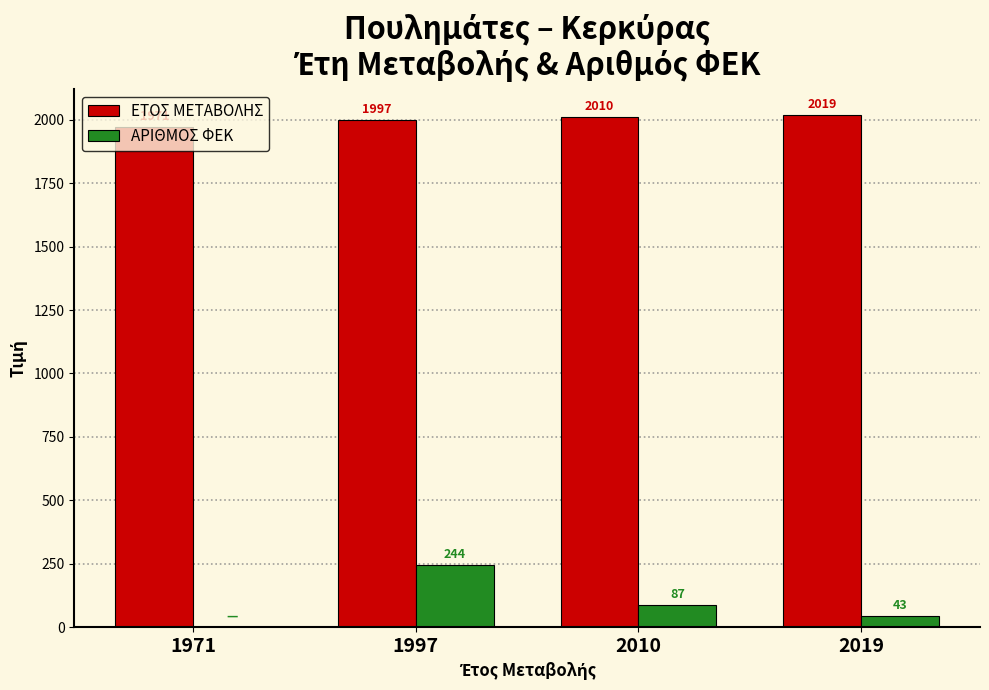

Are the bars grouped side by side (vs. stacked)?

Yes